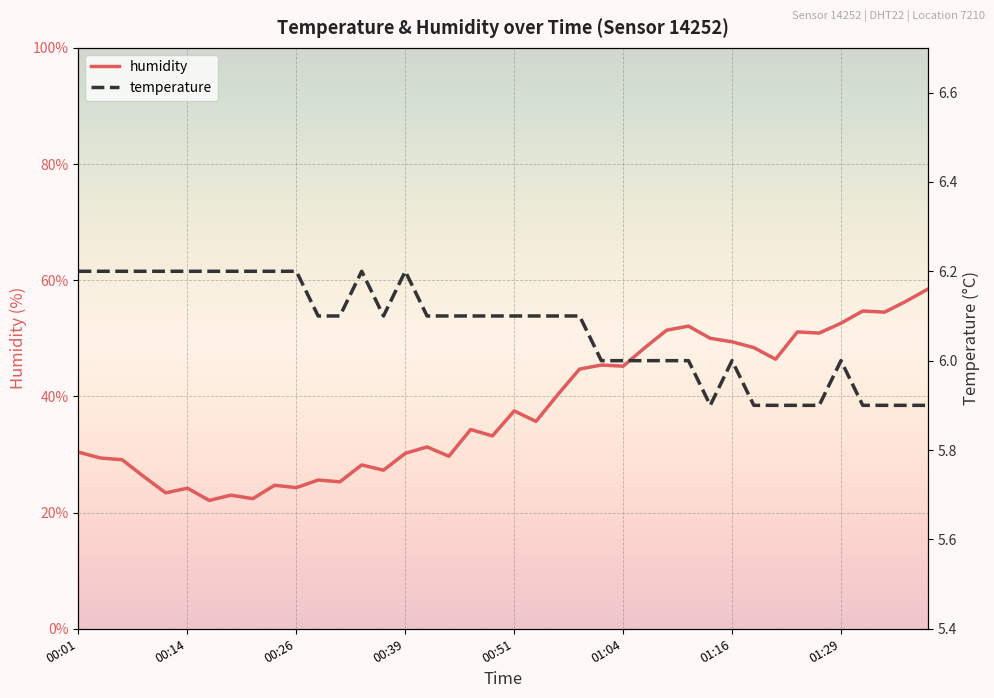

What is the lowest value of the humidity series?

22.1